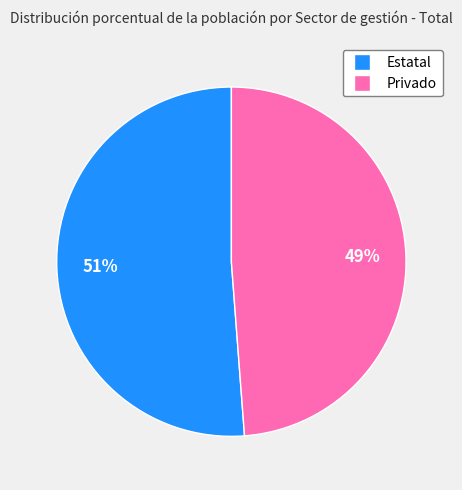

What percentage is the Privado slice, to the nearest percent?

49%